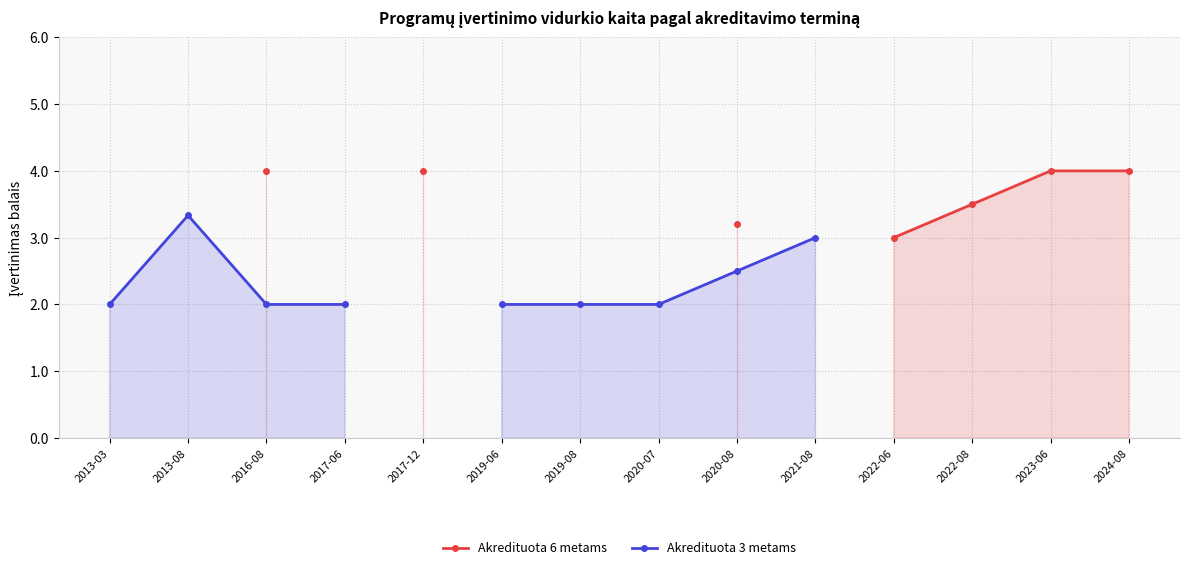

Does the chart have visible grid lines?

Yes